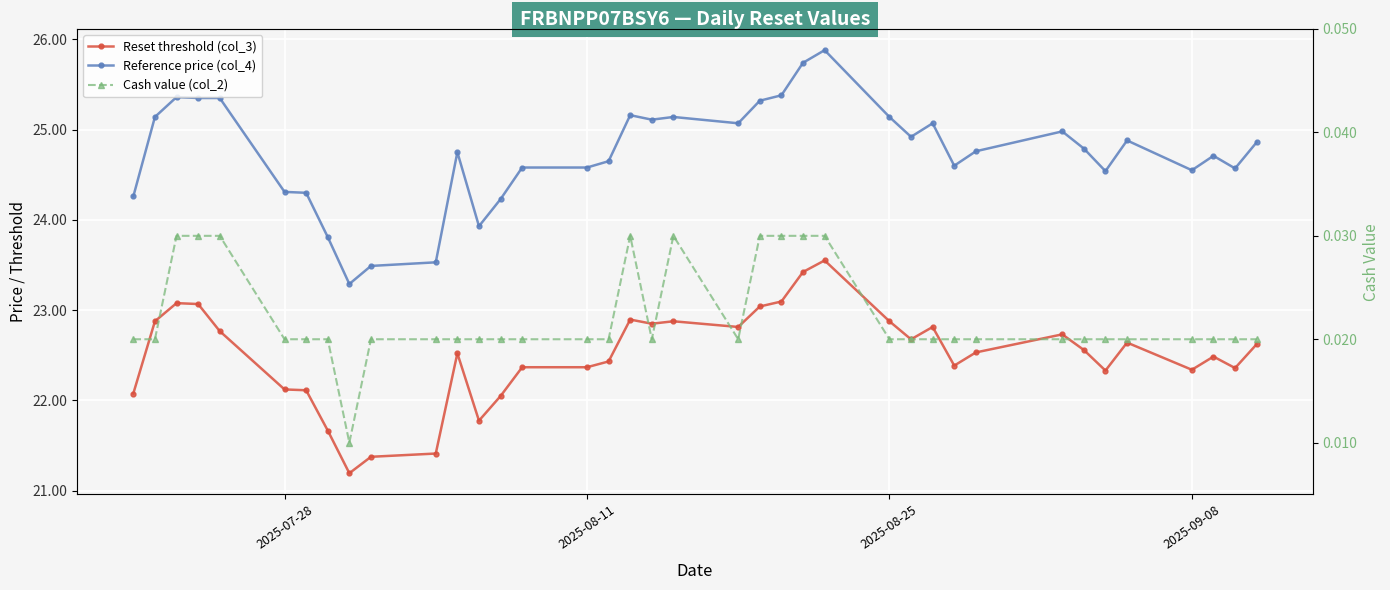

What is the lowest value of the Reference price (col_4) series?

23.3